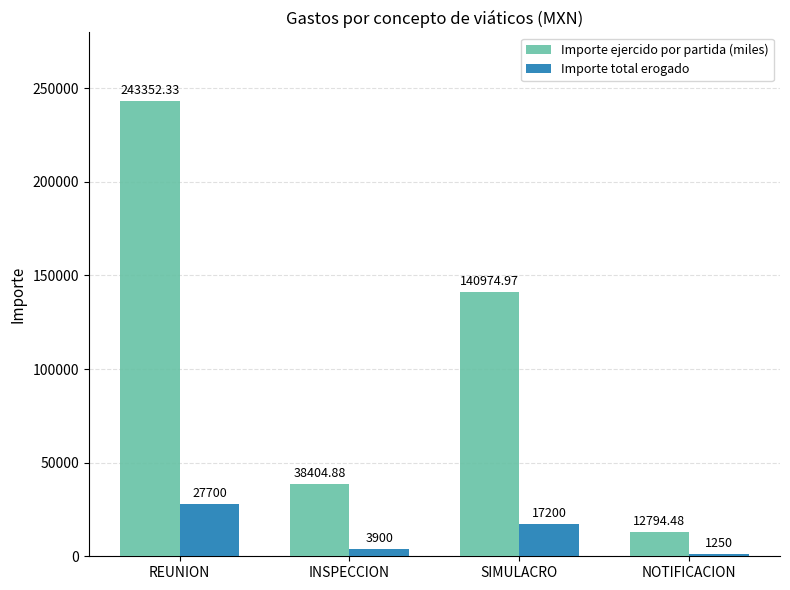

What is the highest value of the Importe ejercido por partida (miles) series?

243352.3